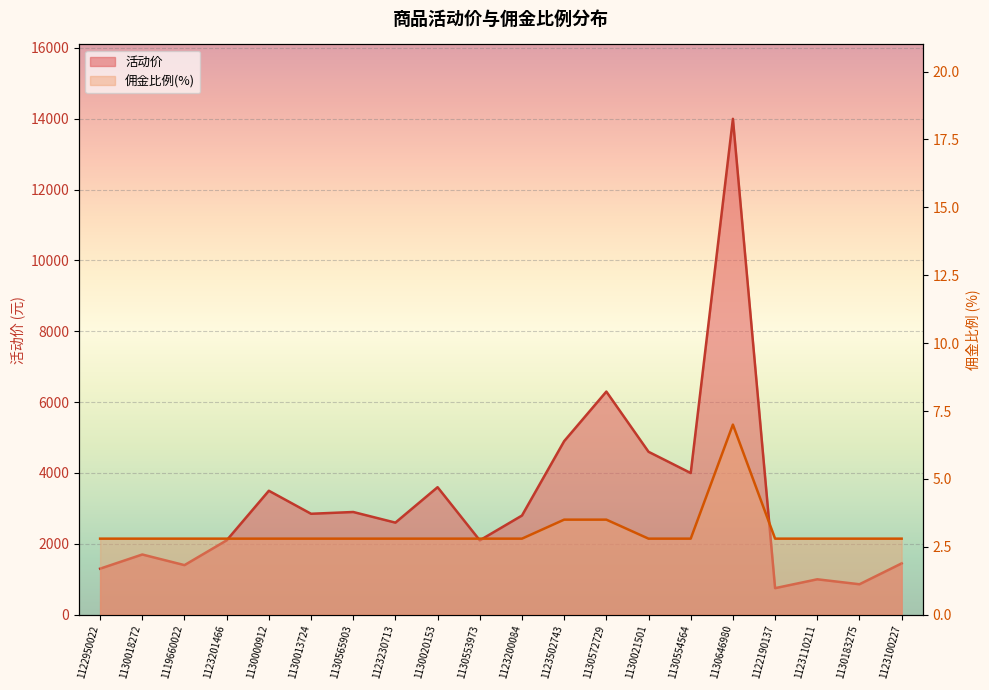

The 佣金比例 series shows 3.9 at 1119660022. True or false?

False